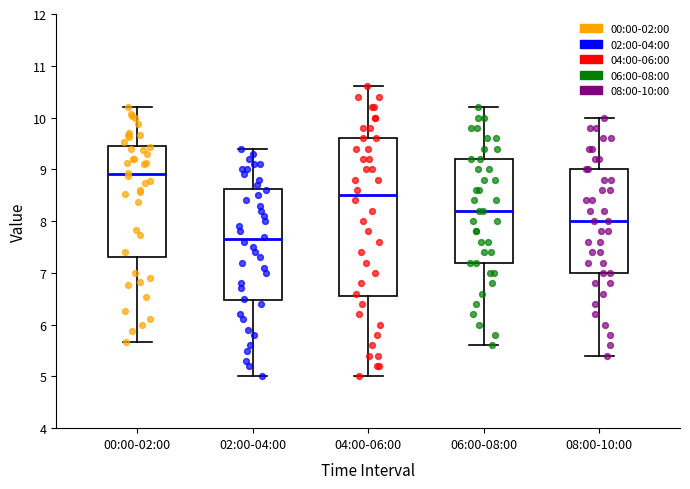

Reading left to right, transcribe this box plot: for each box, give where its median line is, the range the box spans, and where its two whiskers end, as read against the y-axis. The values are not printed on the chart, so give them approximately, as read against the axis.

00:00-02:00: median 8.9, box 7.3 to 9.5, whiskers 5.7 to 10.2
02:00-04:00: median 7.7, box 6.5 to 8.6, whiskers 5.0 to 9.4
04:00-06:00: median 8.5, box 6.6 to 9.6, whiskers 5.0 to 10.6
06:00-08:00: median 8.2, box 7.2 to 9.2, whiskers 5.6 to 10.2
08:00-10:00: median 8.0, box 7.0 to 9.0, whiskers 5.4 to 10.0